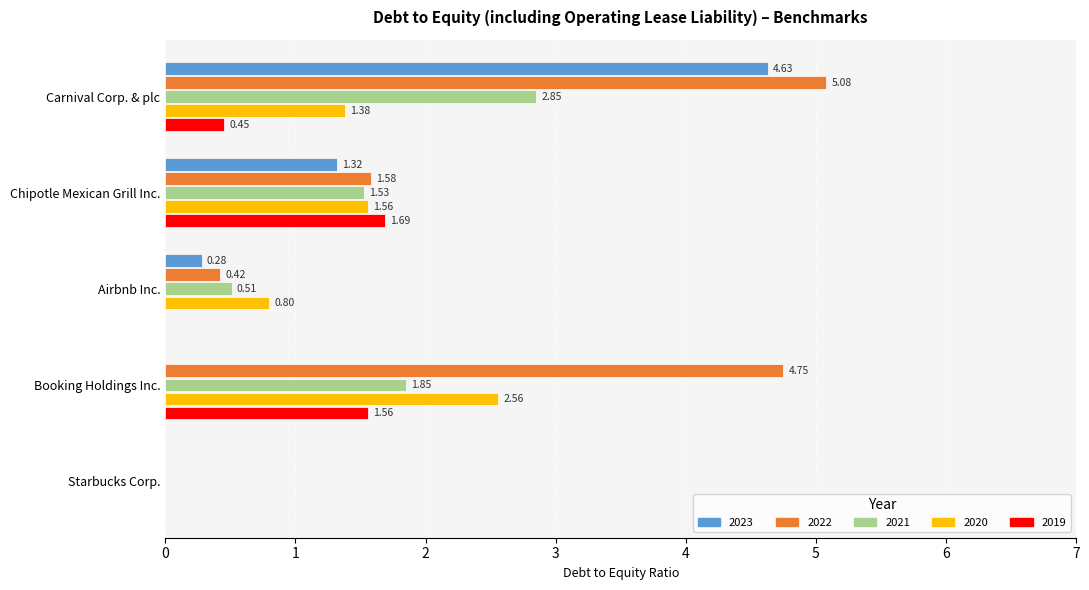

What is the sum of all 2023 values?

6.2